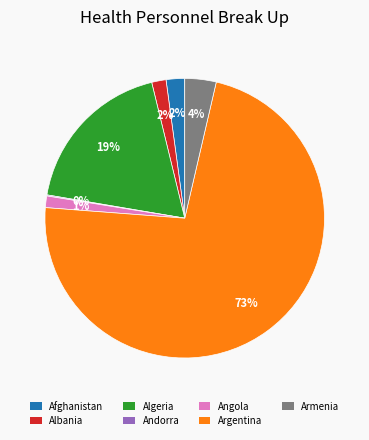

Do Angola and Armenia together represent more than half of the pie?

No